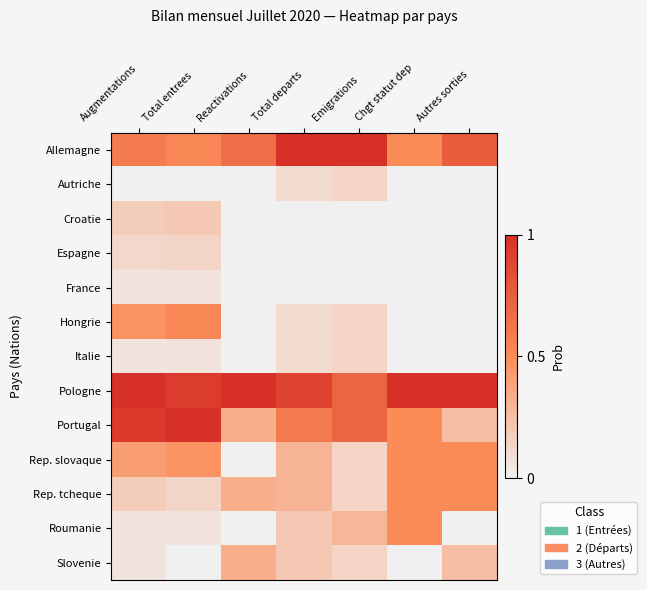

At how many categories does at least one series exceed 0?

7